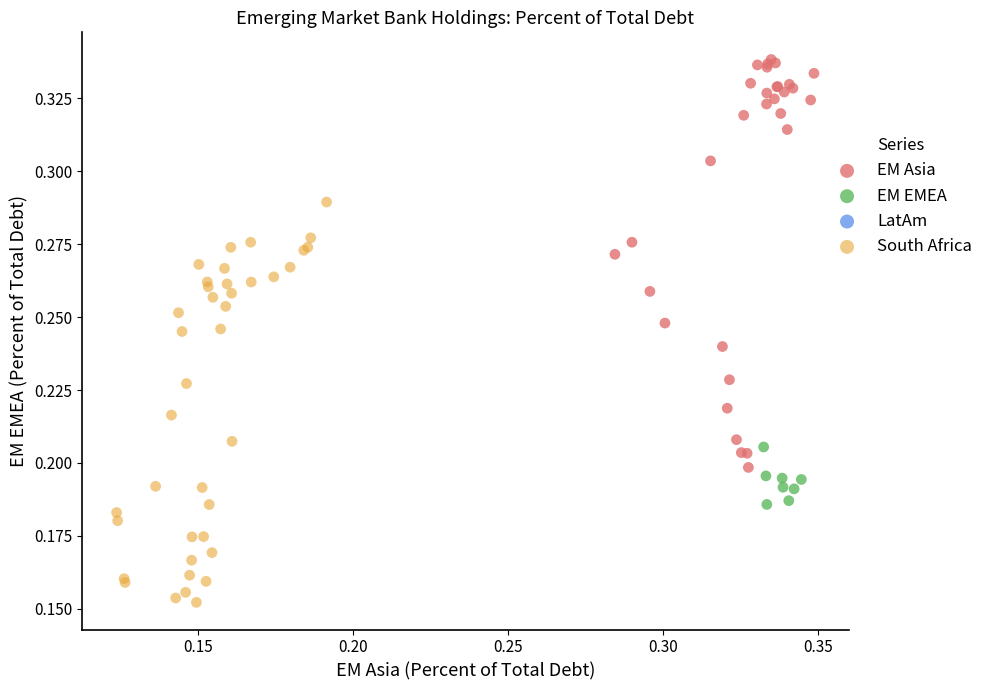

Which series contains the highest Y value?

EM Asia